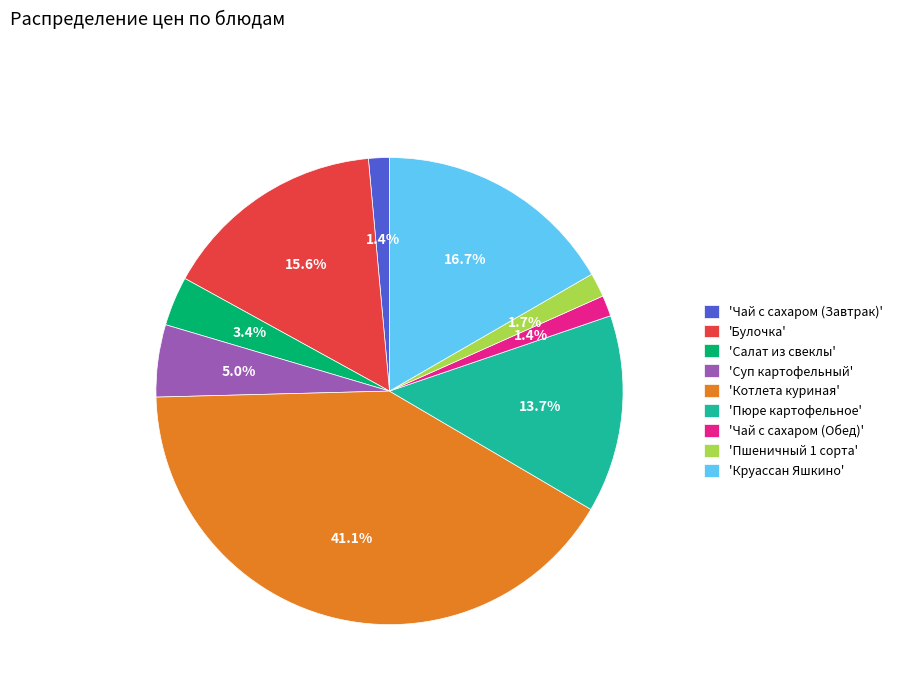

Is there a majority slice in this chart?

No